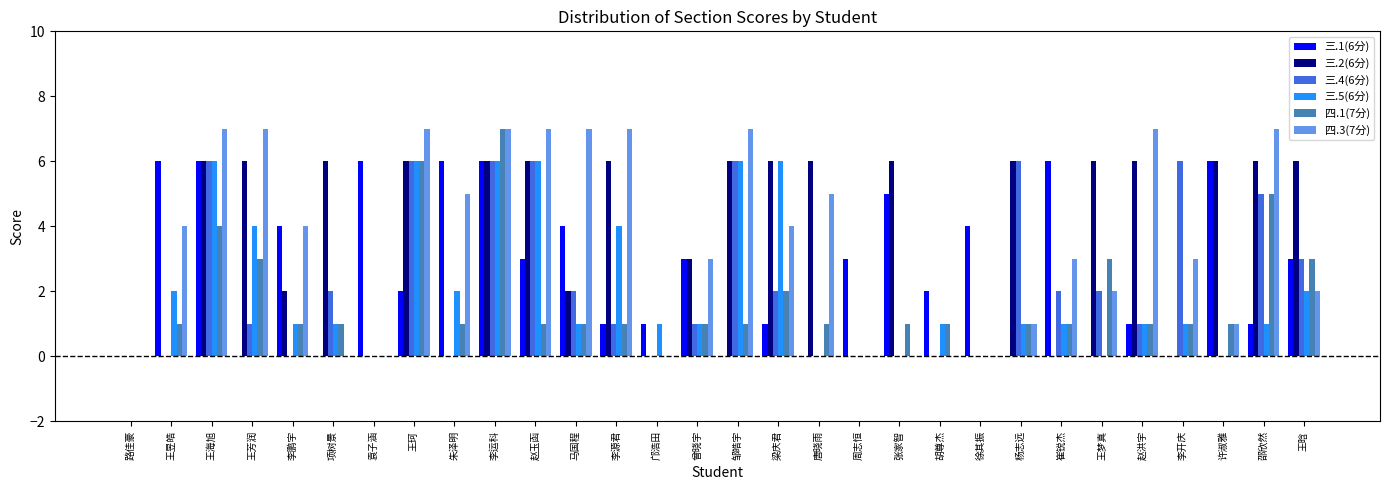

Count the 三.5(6分) values in the range 0 to 4.

24